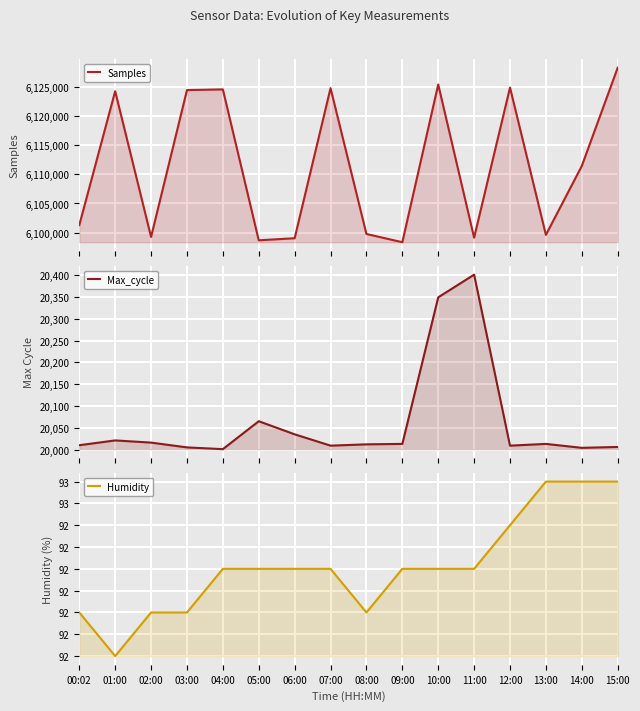

The Max_cycle series shows 34649.9 at 10:00. True or false?

False